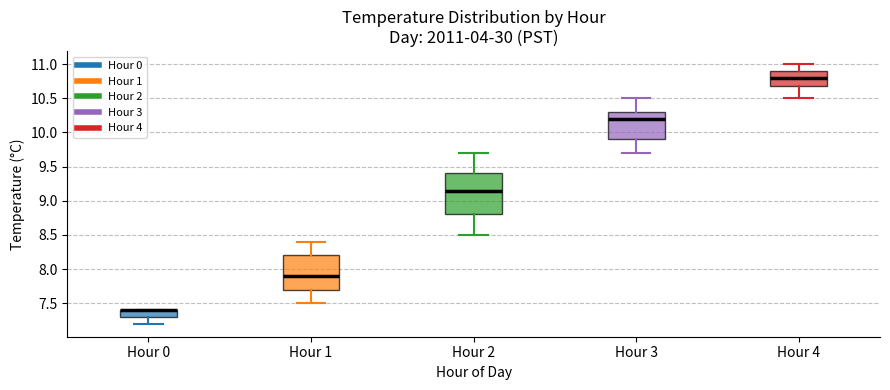

Reading left to right, transcribe this box plot: for each box, give where its median line is, the range the box spans, and where its two whiskers end, as read against the y-axis. The values are not printed on the chart, so give them approximately, as read against the axis.

Hour 0: median 7.40 (drawn on the box's upper edge), box 7.30 to 7.40, whiskers 7.20 to 7.40
Hour 1: median 7.90, box 7.70 to 8.20, whiskers 7.50 to 8.40
Hour 2: median 9.15, box 8.80 to 9.40, whiskers 8.50 to 9.70
Hour 3: median 10.20, box 9.90 to 10.30, whiskers 9.70 to 10.50
Hour 4: median 10.80, box 10.70 to 10.90, whiskers 10.50 to 11.00